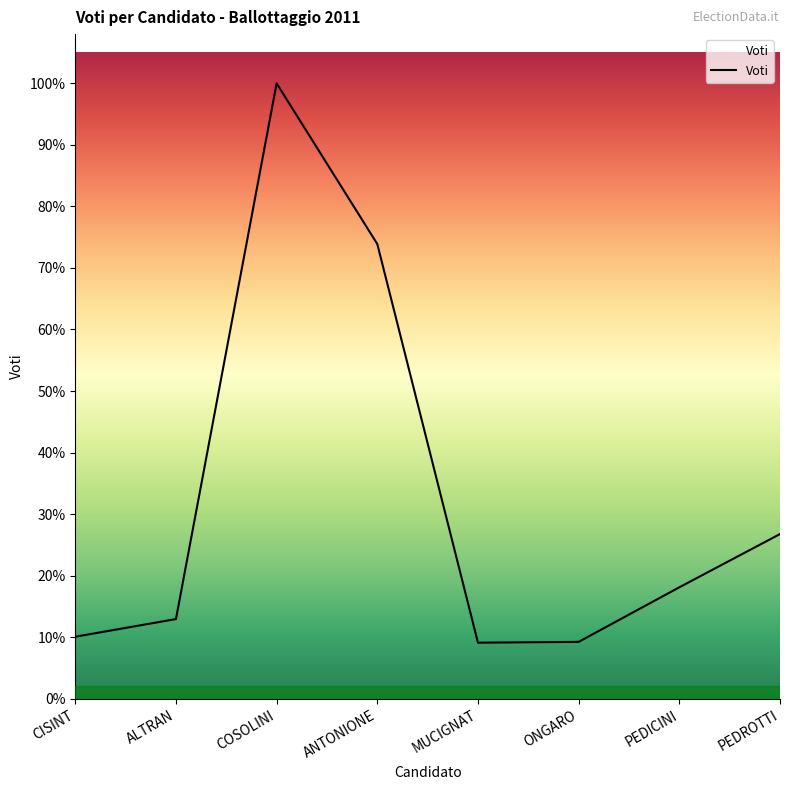

Is this an area chart (filled region under the line)?

Yes